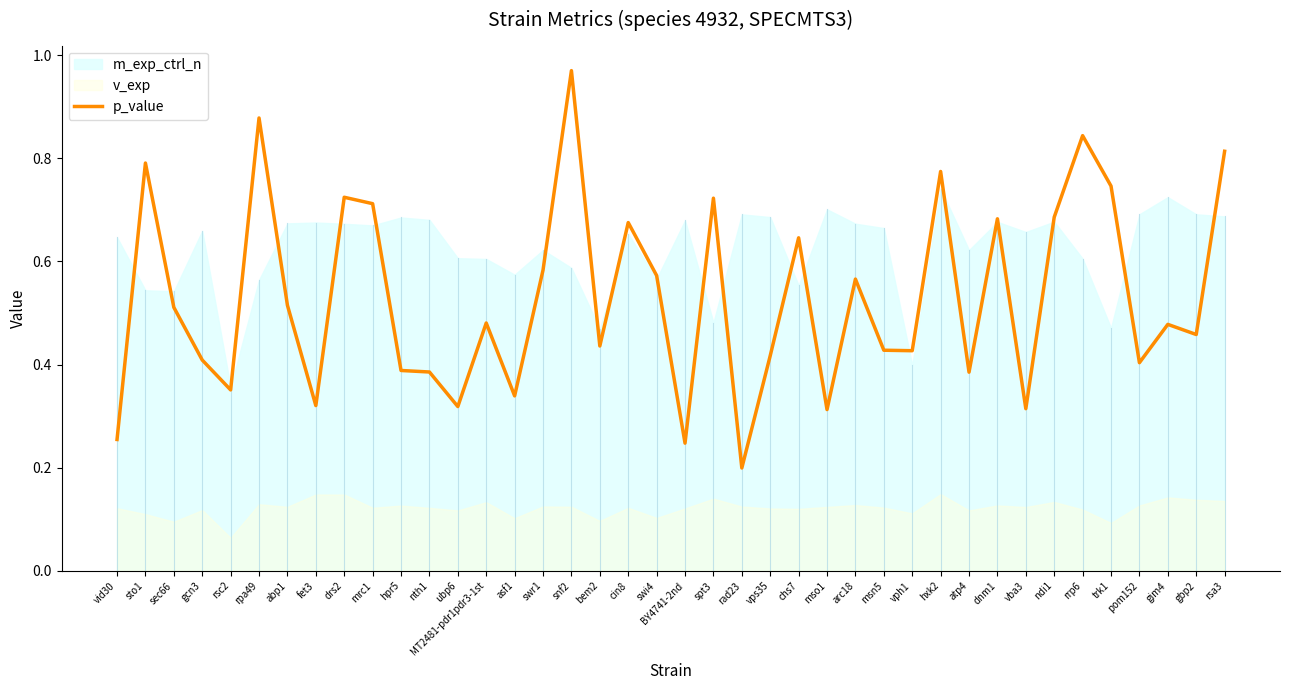

What is the label of the 8th point from the right?

vba3